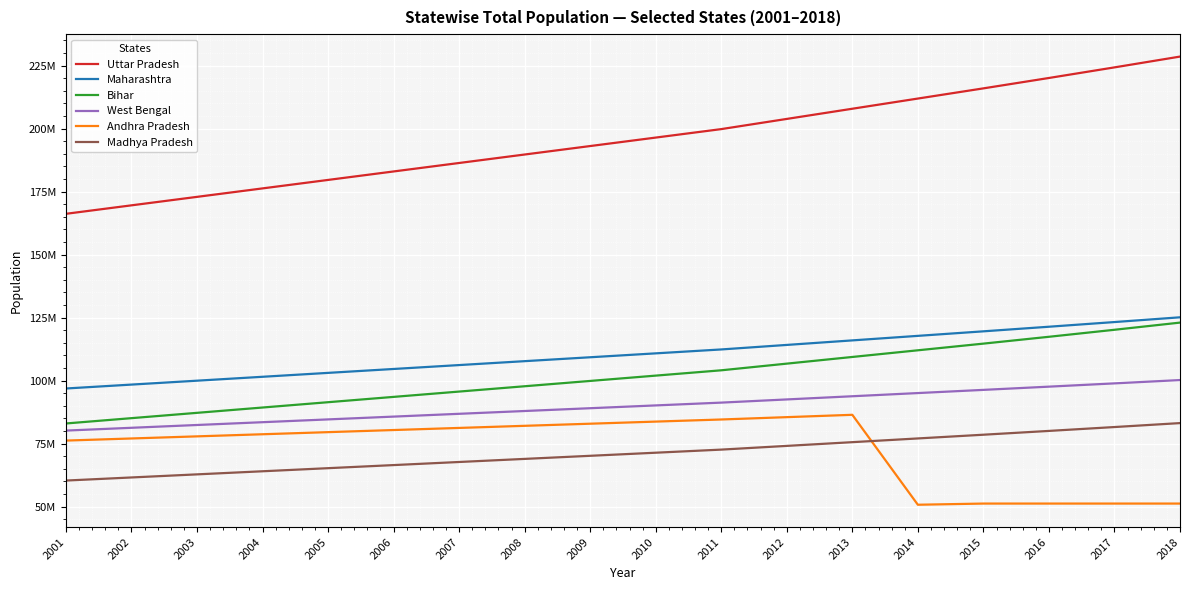

True or false: Bihar and Maharashtra cross at least once.

False